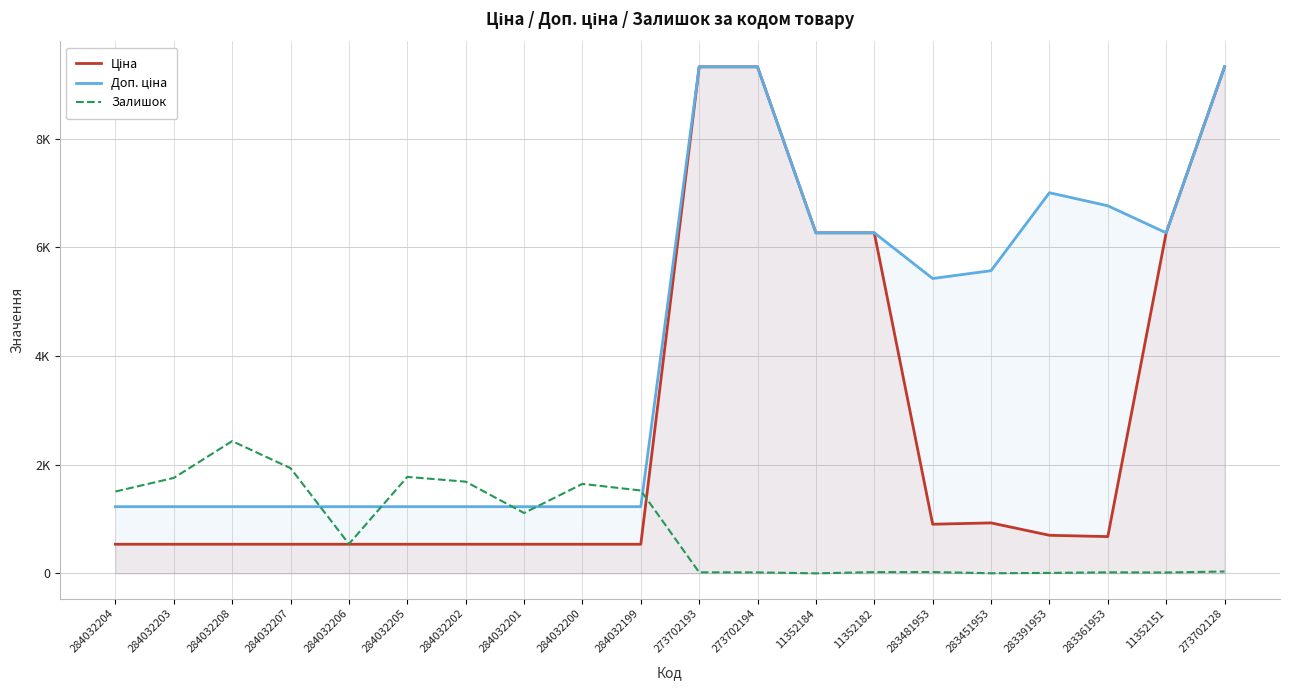

Which series has the largest range (max minus min)?

Ціна